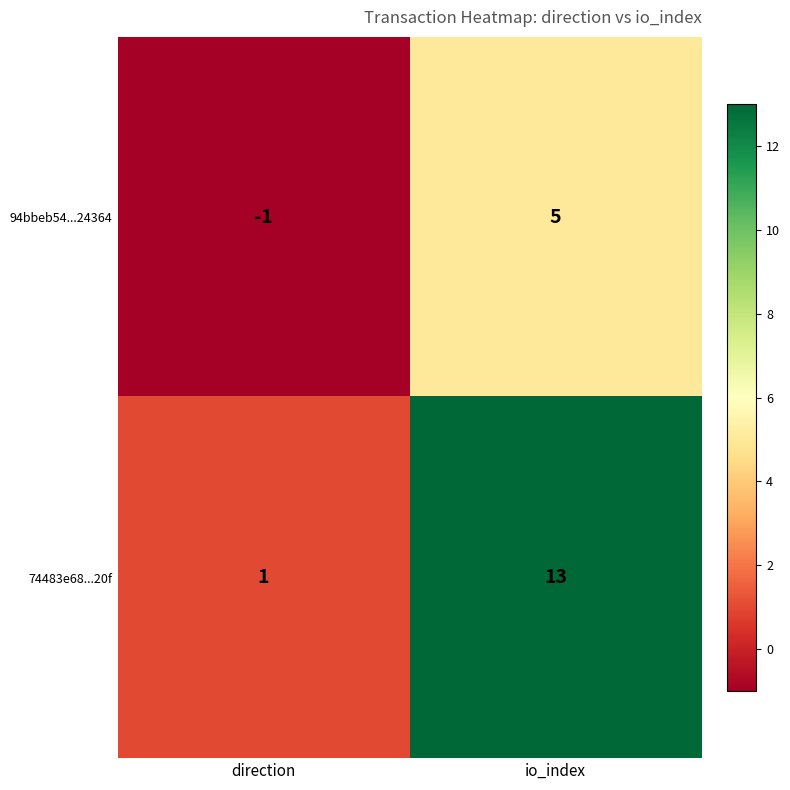

What is the sum of the 74483e68...20f values at io_index and direction?

14